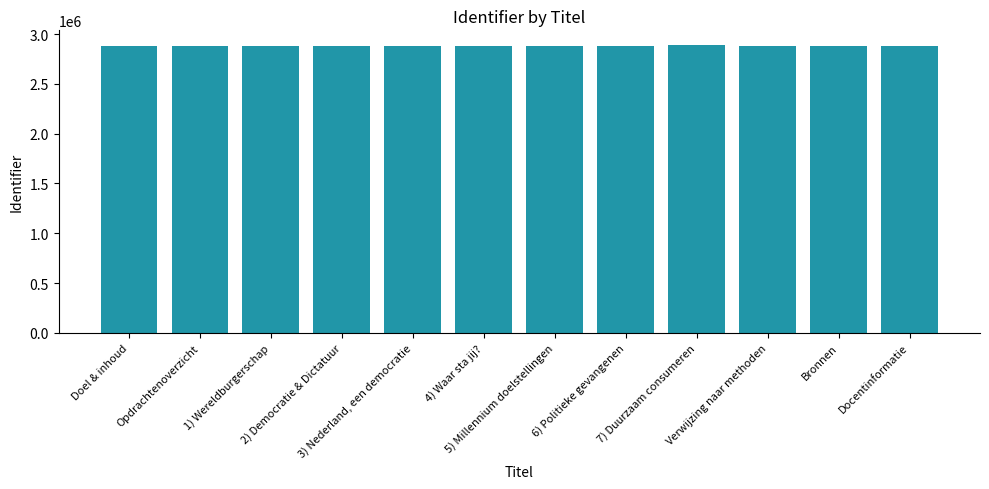

What is the smallest value displayed?

2880547